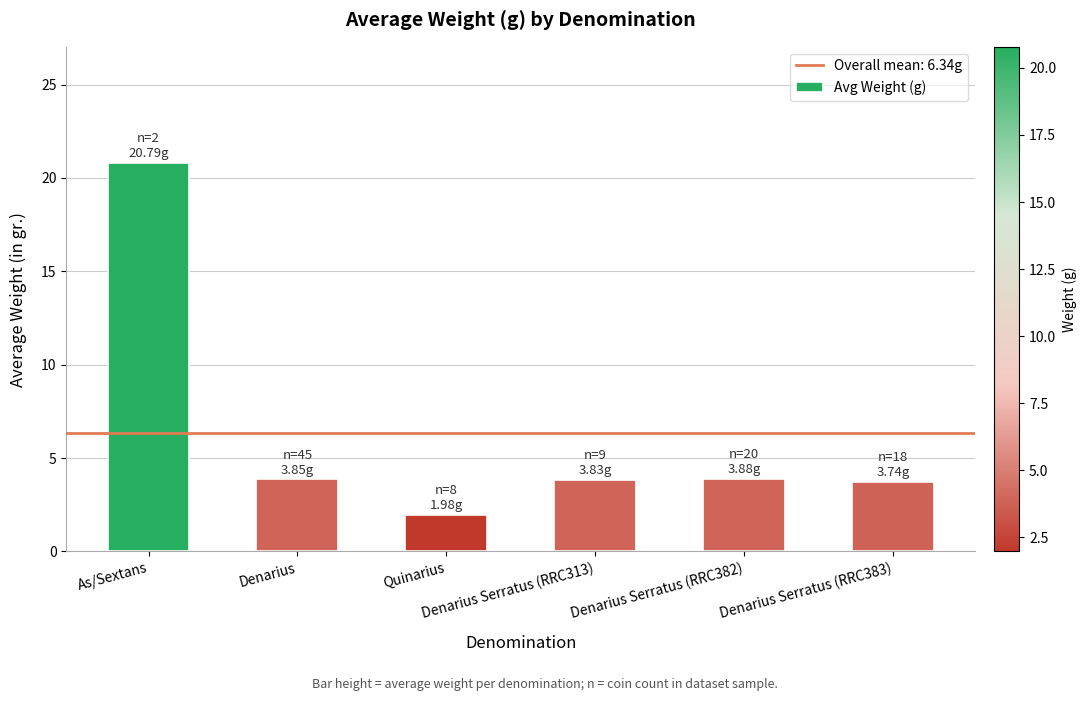

What is the maximum value shown in the chart?

20.8